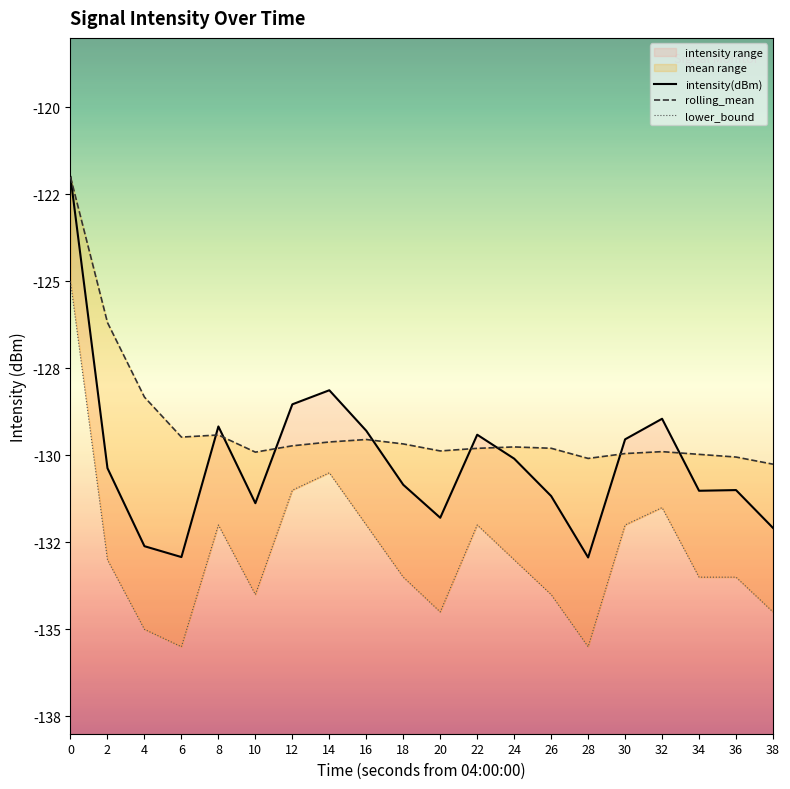

What is the average value of the intensity(dBm) series?

-130.2